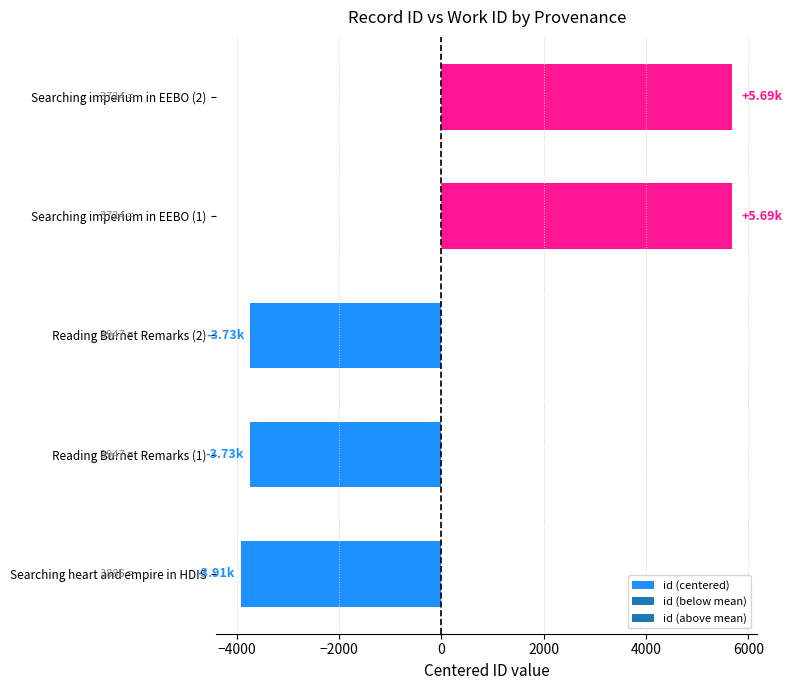

What is the sum of the values at Reading Burnet Remarks (1) and Searching imperium in EEBO (2)?

1955.8